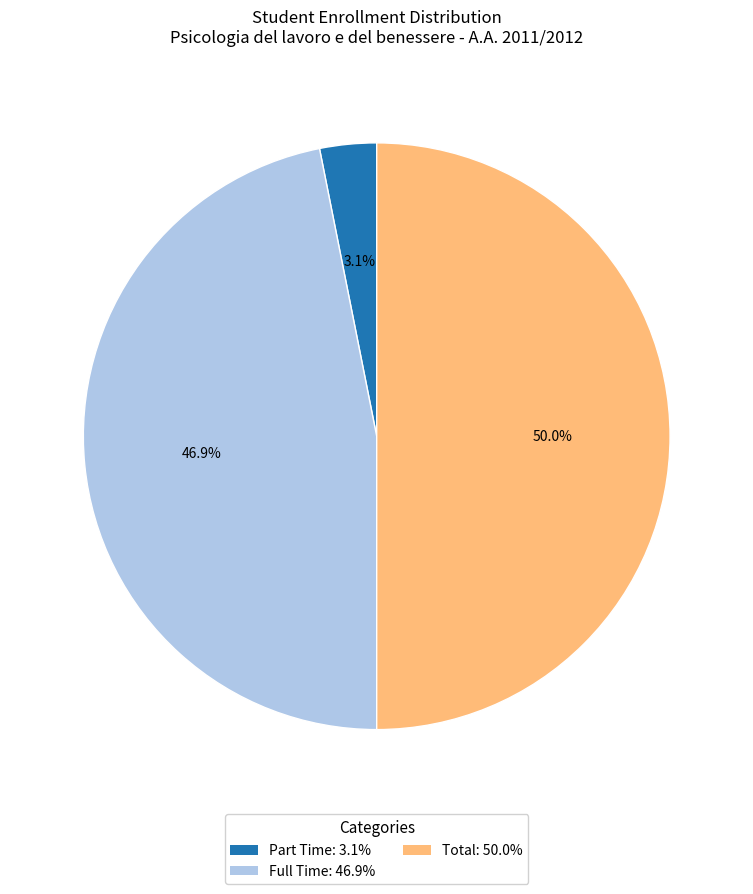

Count the number of slices in the pie.

3